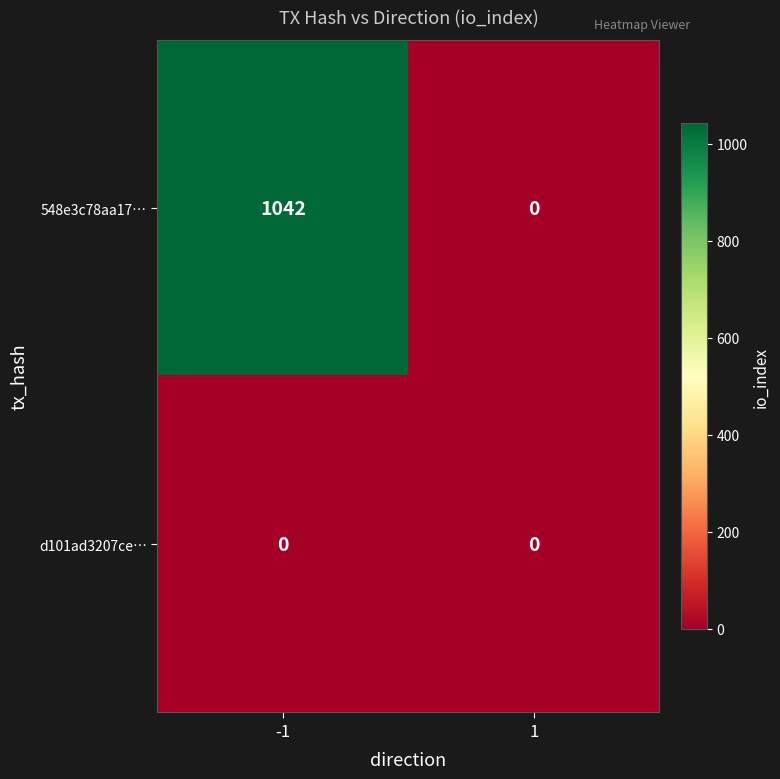

How many values in 548e3c78aa17… are above zero?

1